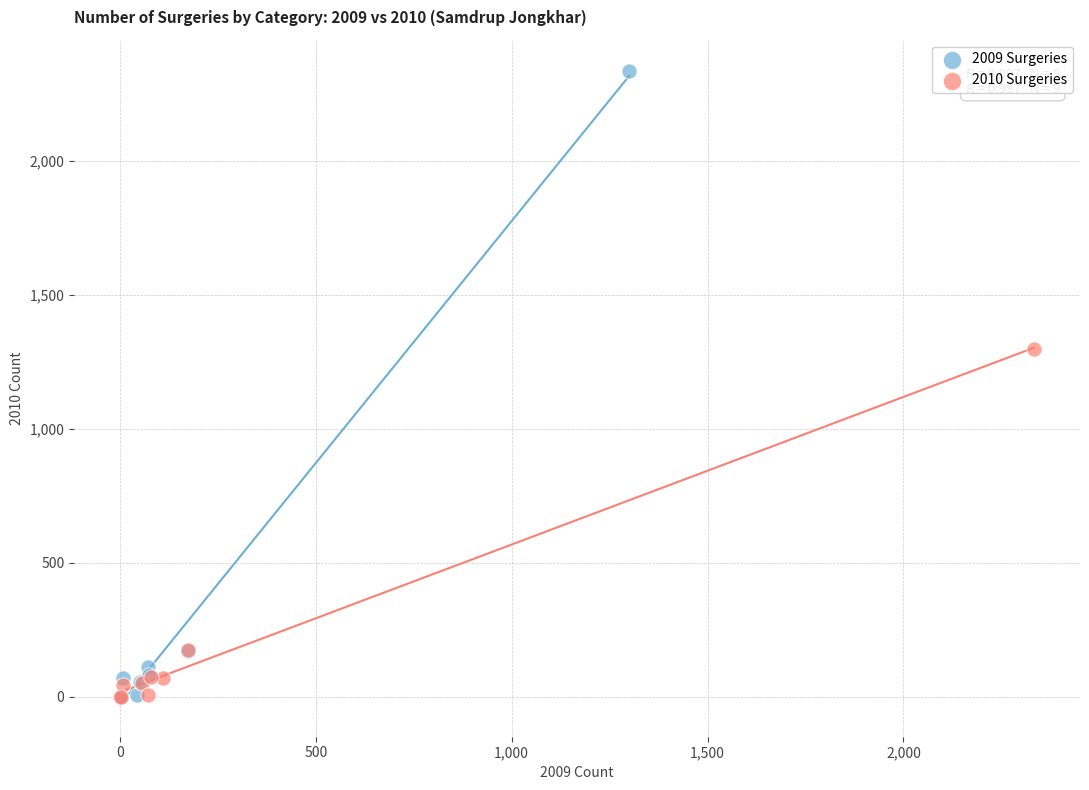

Which series has the largest Y range (max minus min)?

2009 Surgeries